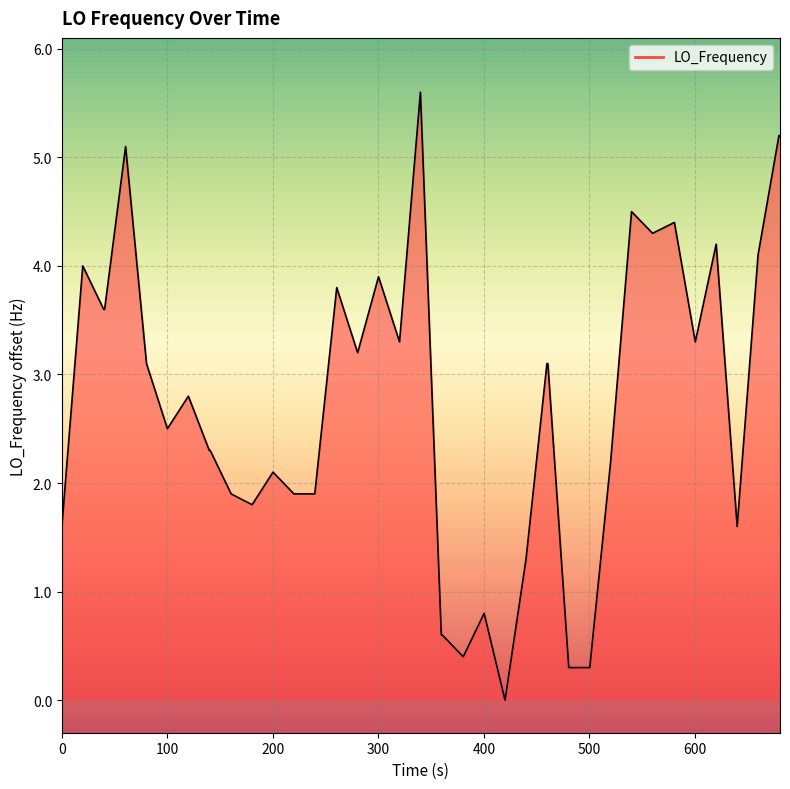

What is the difference between the maximum and minimum values?

5.6